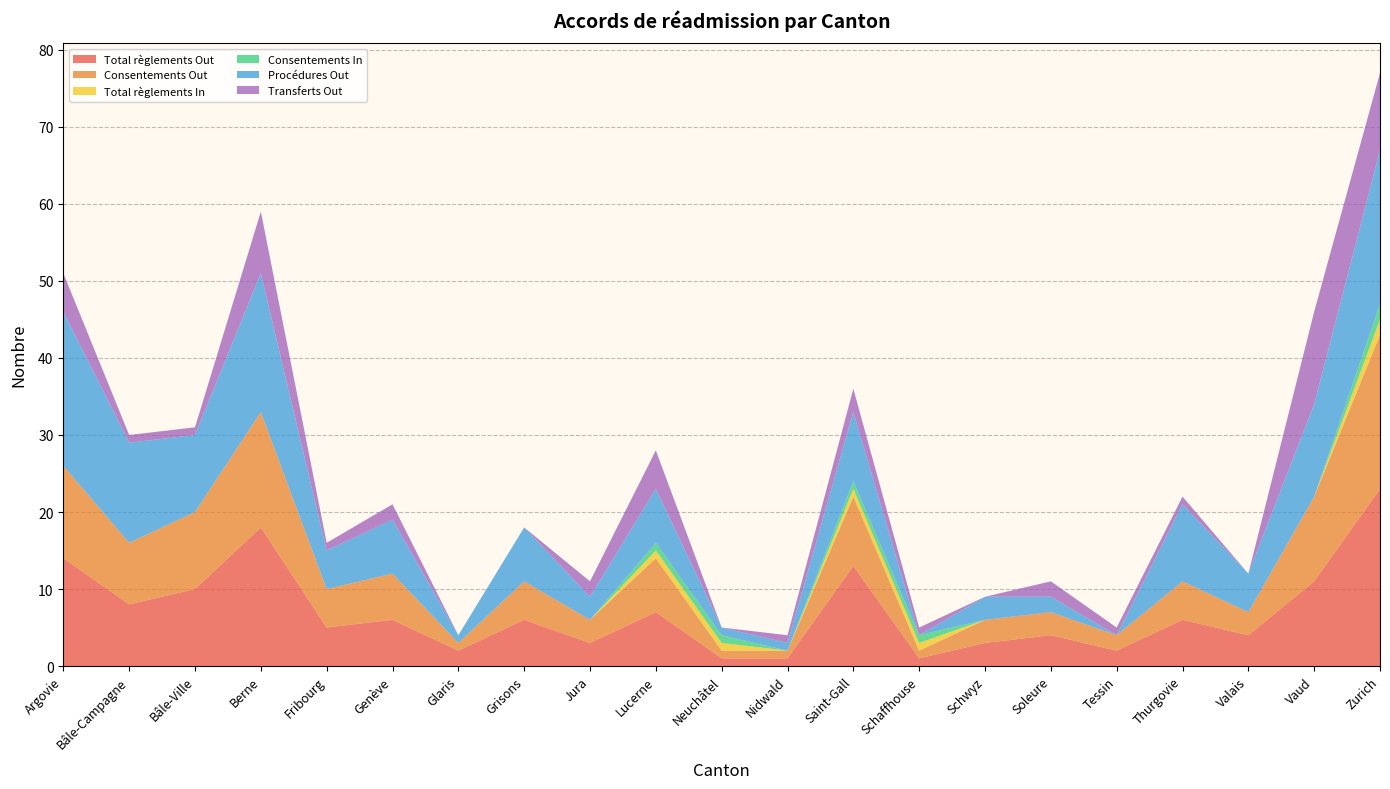

Reading left to right, transcribe all the data shown in this chart.

Total règlements Out: Argovie=14	Bâle-Campagne=8	Bâle-Ville=10	Berne=18	Fribourg=5	Genève=6	Glaris=2	Grisons=6	Jura=3	Lucerne=7	Neuchâtel=1	Nidwald=1	Saint-Gall=13	Schaffhouse=1	Schwyz=3	Soleure=4	Tessin=2	Thurgovie=6	Valais=4	Vaud=11	Zurich=23
Consentements Out: Argovie=12	Bâle-Campagne=8	Bâle-Ville=10	Berne=15	Fribourg=5	Genève=6	Glaris=1	Grisons=5	Jura=3	Lucerne=7	Neuchâtel=1	Nidwald=1	Saint-Gall=9	Schaffhouse=1	Schwyz=3	Soleure=3	Tessin=2	Thurgovie=5	Valais=3	Vaud=11	Zurich=20
Total règlements In: Argovie=0	Bâle-Campagne=0	Bâle-Ville=0	Berne=0	Fribourg=0	Genève=0	Glaris=0	Grisons=0	Jura=0	Lucerne=1	Neuchâtel=1	Nidwald=0	Saint-Gall=1	Schaffhouse=1	Schwyz=0	Soleure=0	Tessin=0	Thurgovie=0	Valais=0	Vaud=0	Zurich=2
Consentements In: Argovie=0	Bâle-Campagne=0	Bâle-Ville=0	Berne=0	Fribourg=0	Genève=0	Glaris=0	Grisons=0	Jura=0	Lucerne=1	Neuchâtel=1	Nidwald=0	Saint-Gall=1	Schaffhouse=1	Schwyz=0	Soleure=0	Tessin=0	Thurgovie=0	Valais=0	Vaud=0	Zurich=2
Procédures Out: Argovie=20	Bâle-Campagne=13	Bâle-Ville=10	Berne=18	Fribourg=5	Genève=7	Glaris=1	Grisons=7	Jura=3	Lucerne=7	Neuchâtel=1	Nidwald=1	Saint-Gall=9	Schaffhouse=0	Schwyz=3	Soleure=2	Tessin=0	Thurgovie=10	Valais=5	Vaud=12	Zurich=20
Transferts Out: Argovie=5	Bâle-Campagne=1	Bâle-Ville=1	Berne=8	Fribourg=1	Genève=2	Glaris=0	Grisons=0	Jura=2	Lucerne=5	Neuchâtel=0	Nidwald=1	Saint-Gall=3	Schaffhouse=1	Schwyz=0	Soleure=2	Tessin=1	Thurgovie=1	Valais=0	Vaud=12	Zurich=10